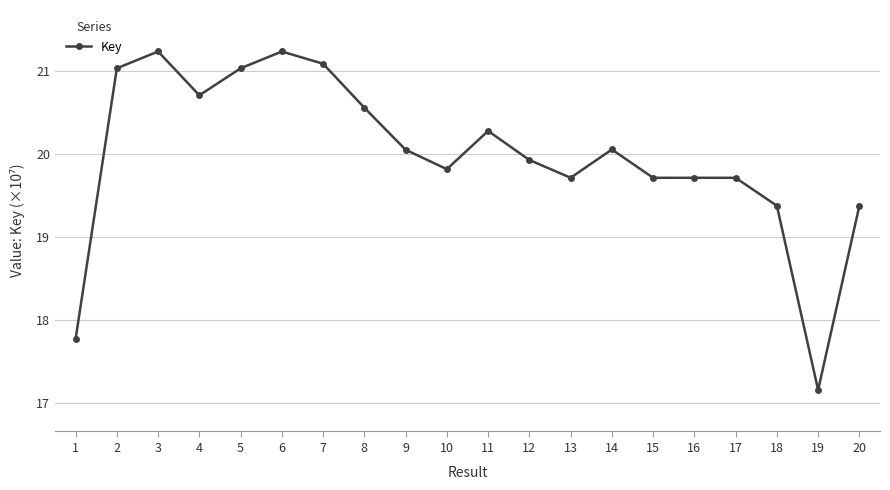

Read the value at 2.

21.0